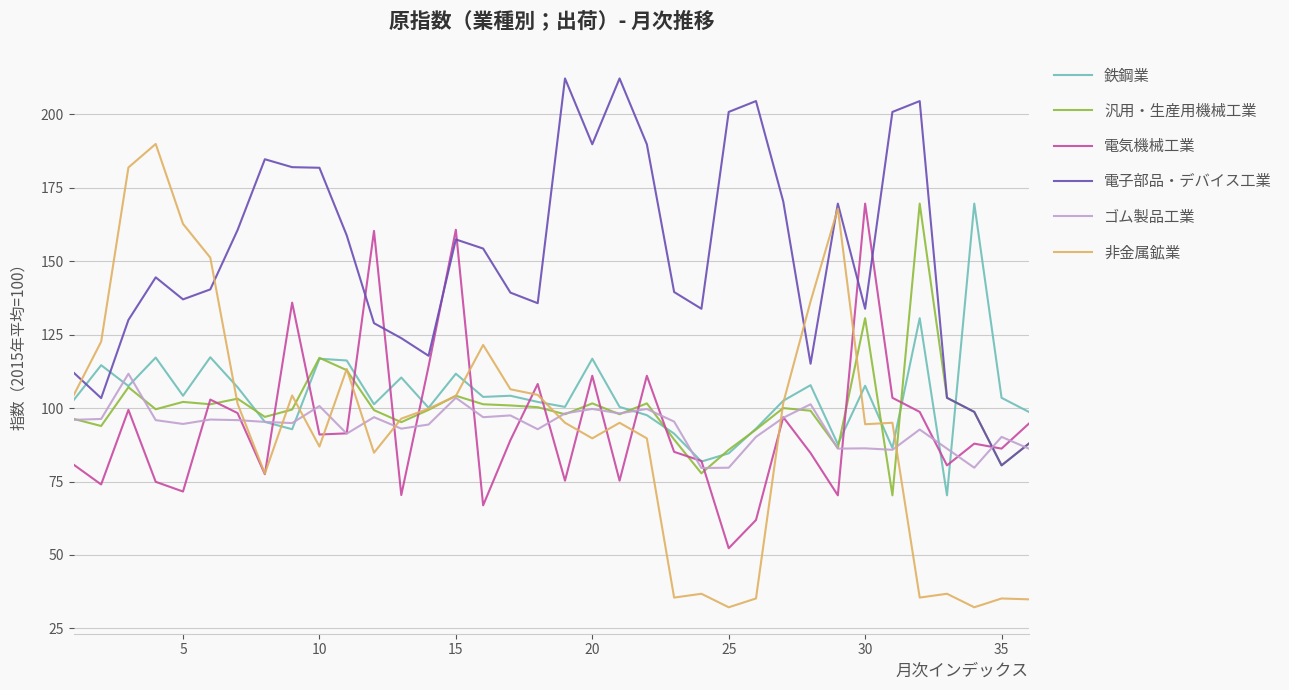

Which series has the largest total across all categories?

電子部品・デバイス工業